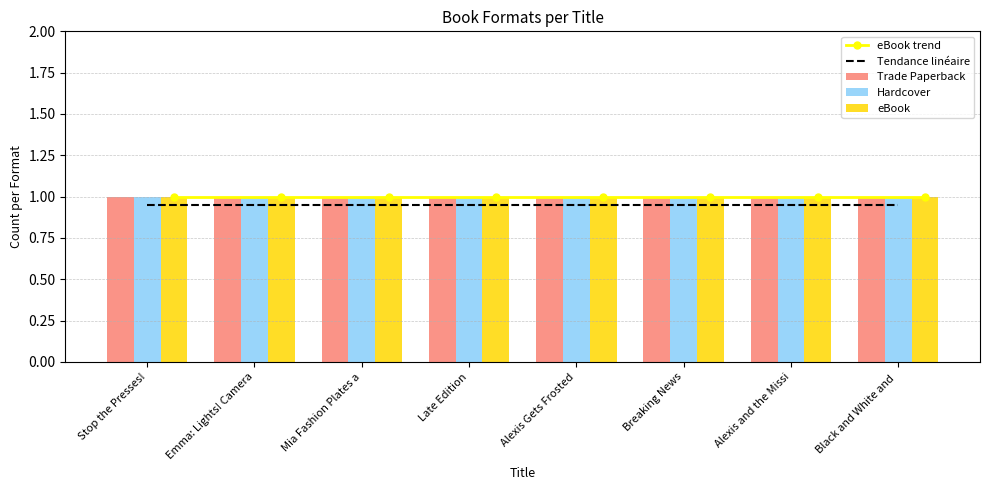

What is the sum of the Trade Paperback values at Emma: Lights! Camera and Late Edition?

2.0